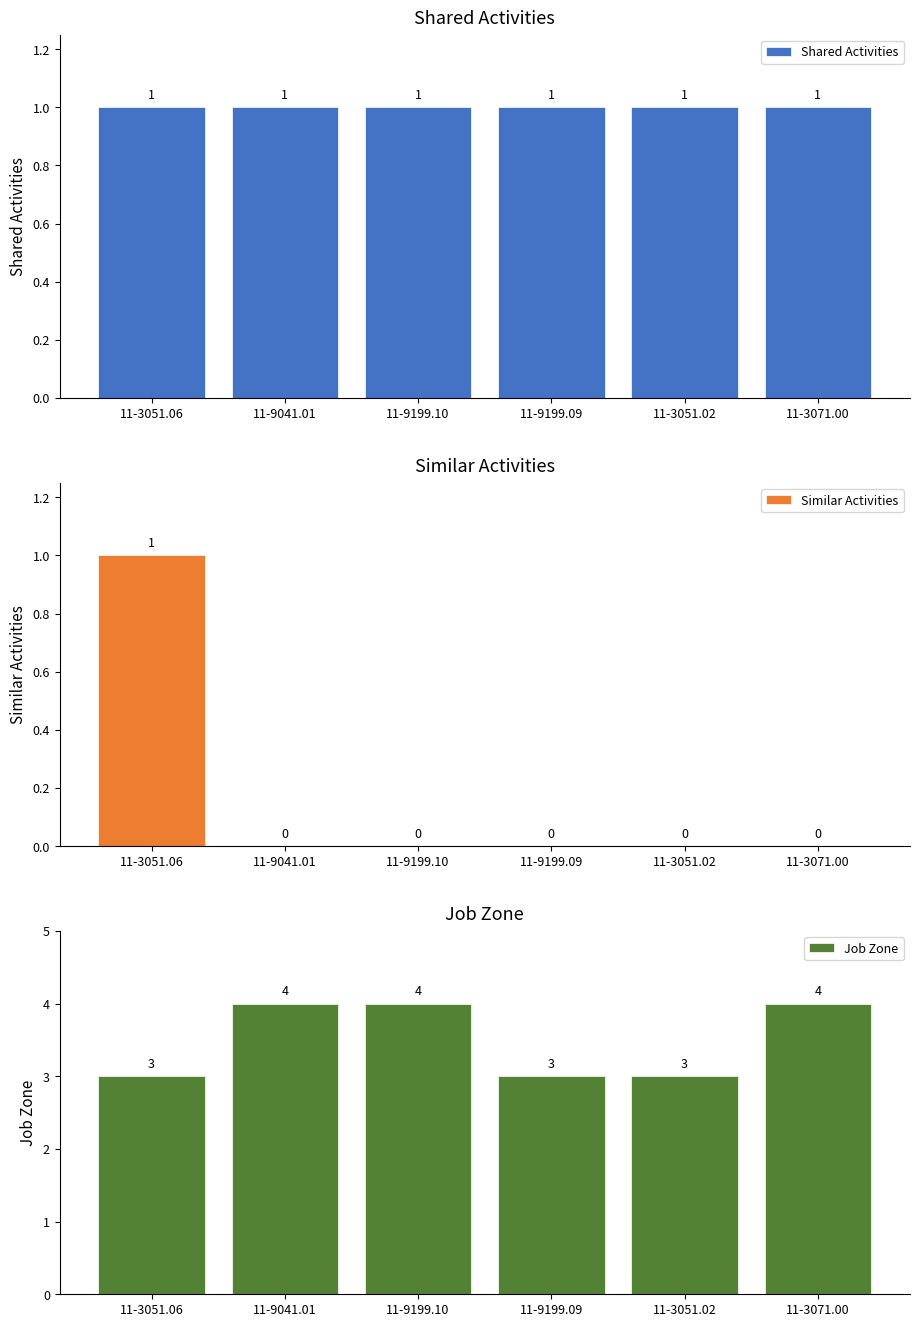

Reading left to right, list all the values displayed in this chart.

Shared Activities: 1	1	1	1	1	1
Similar Activities: 1	0	0	0	0	0
Job Zone: 3	4	4	3	3	4